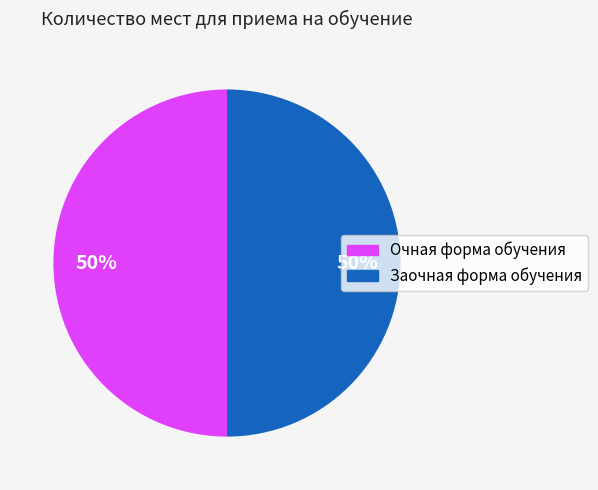

What is the ratio of the value at Очная форма обучения to the value at Заочная форма обучения?

1.0